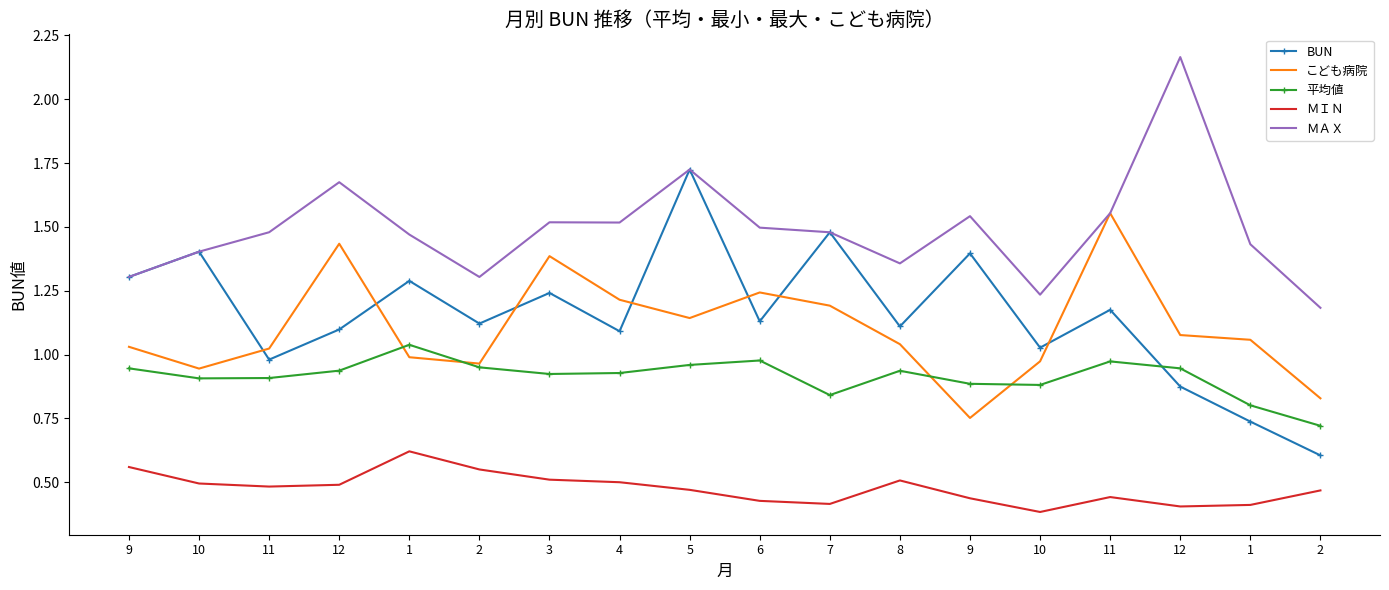

What are all the series names shown in the legend?

BUN, こども病院, 平均値, ＭＩＮ, ＭＡＸ